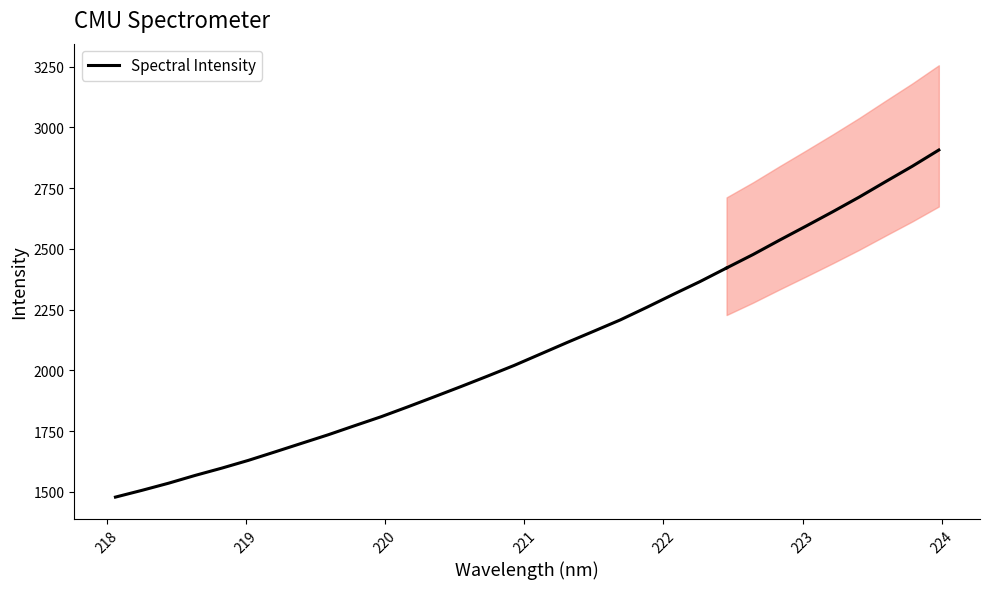

What is the sum of all values?

45578.8